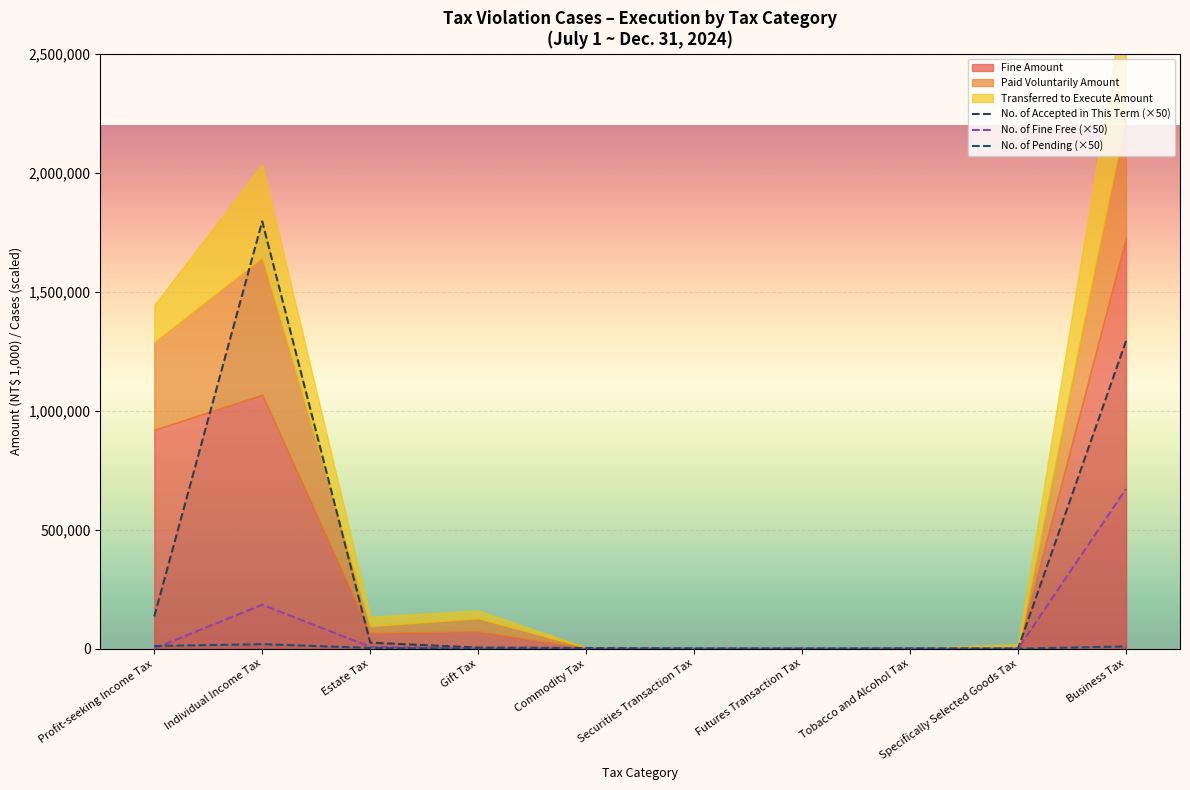

Where is No. of Pending (×50) nearest to the value 9475?

Business Tax